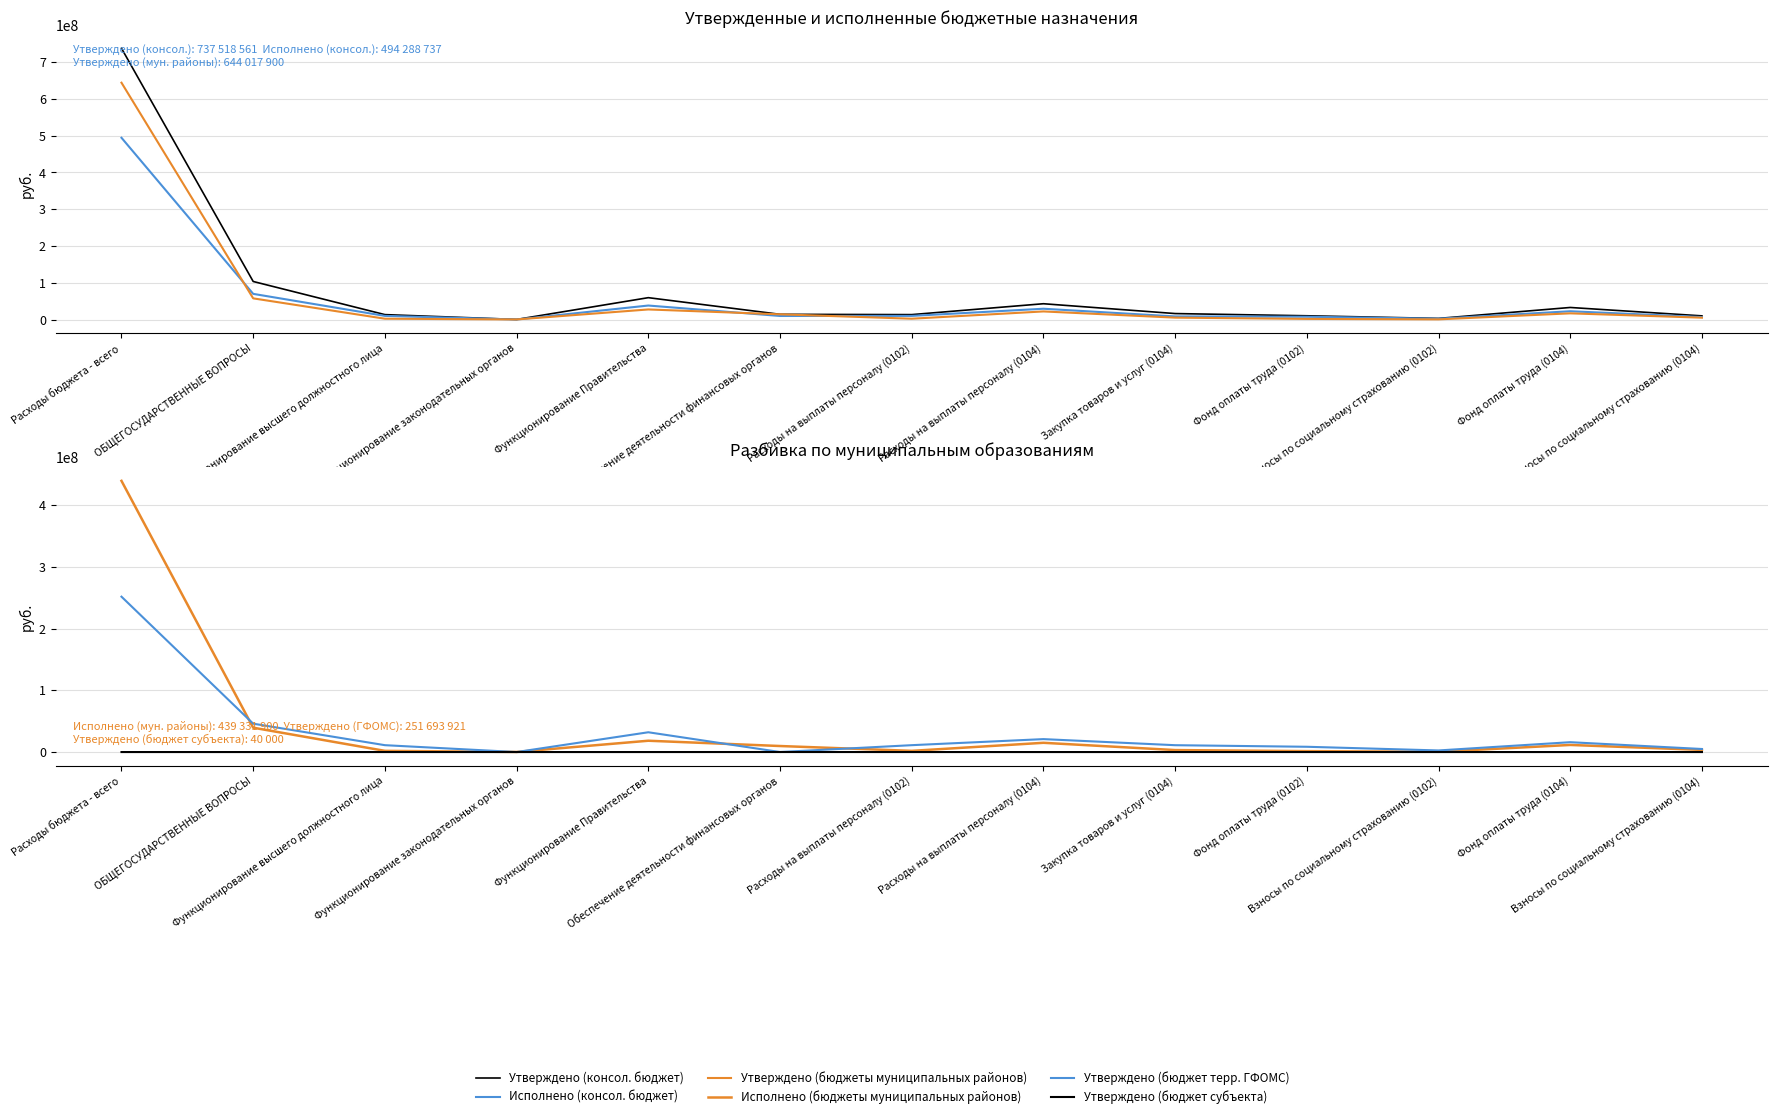

Which category has the lowest value in the Утверждено (консол. бюджет) series?

Функционирование законодательных органов